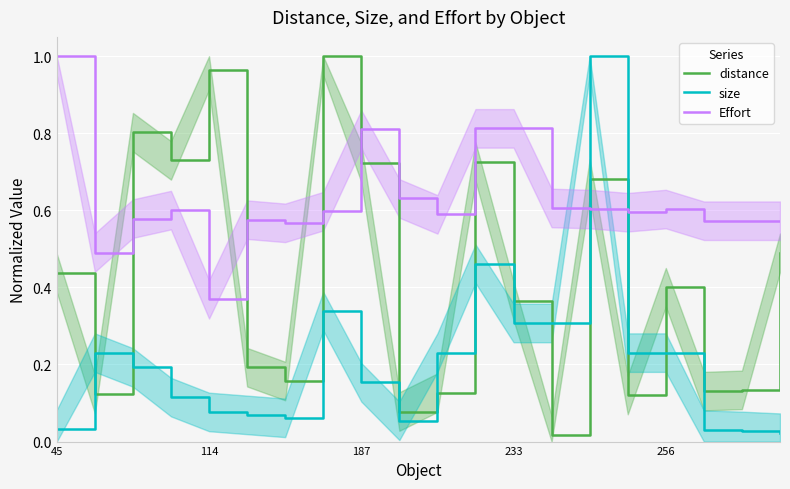

At which category does the chart reach its peak across all series?

7